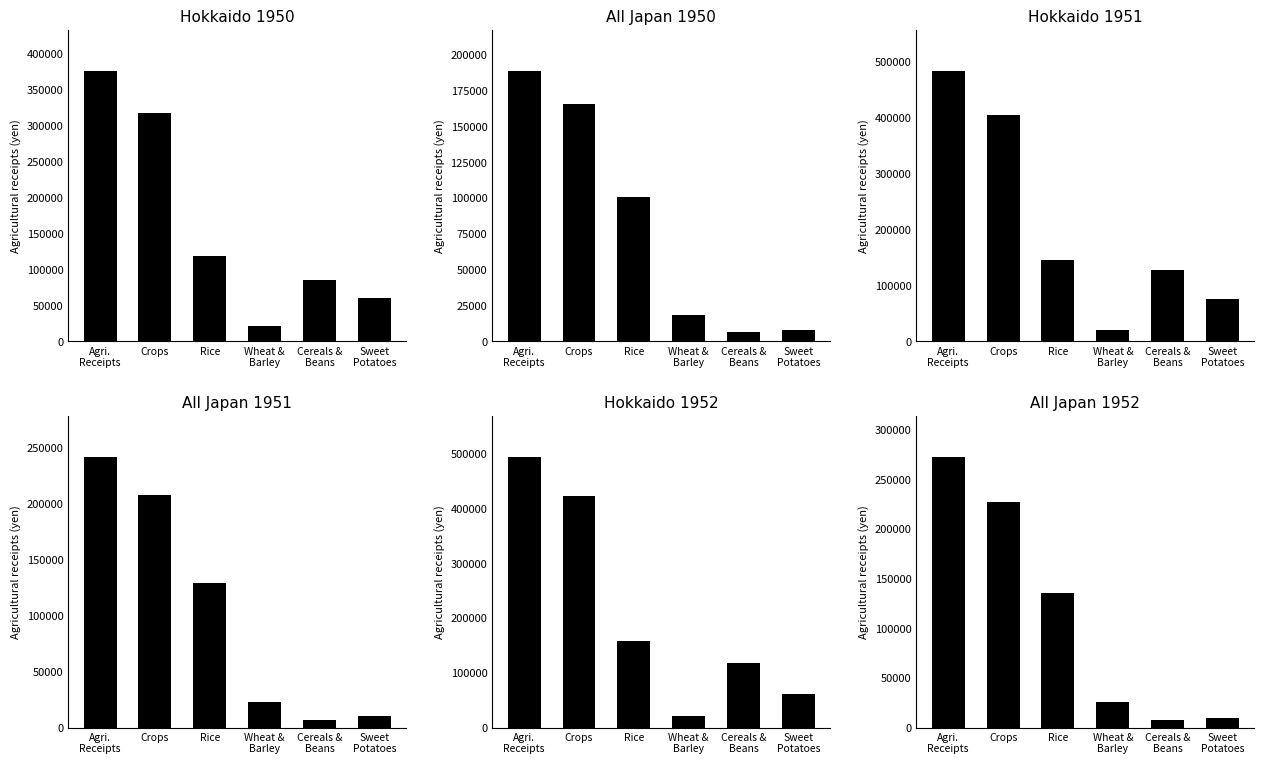

The Hokkaido 1950 series shows 39757 at Sweet
Potatoes. True or false?

False